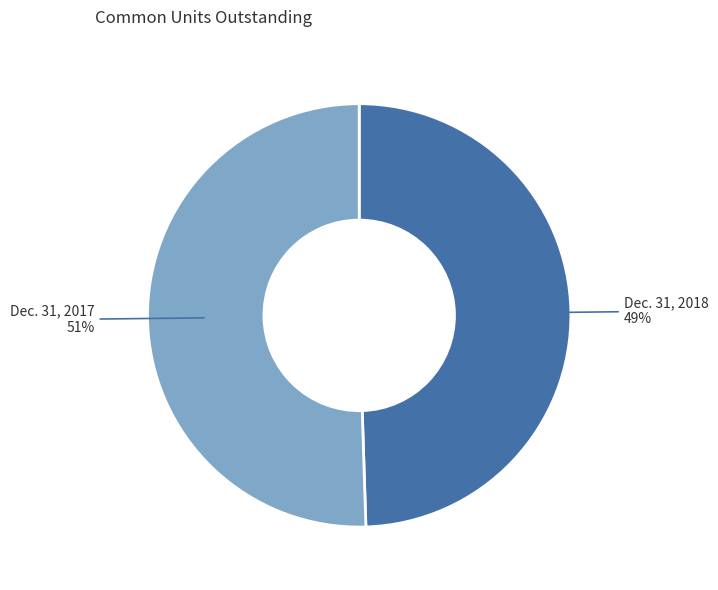

To the nearest percent, what is the average slice percentage?

50%